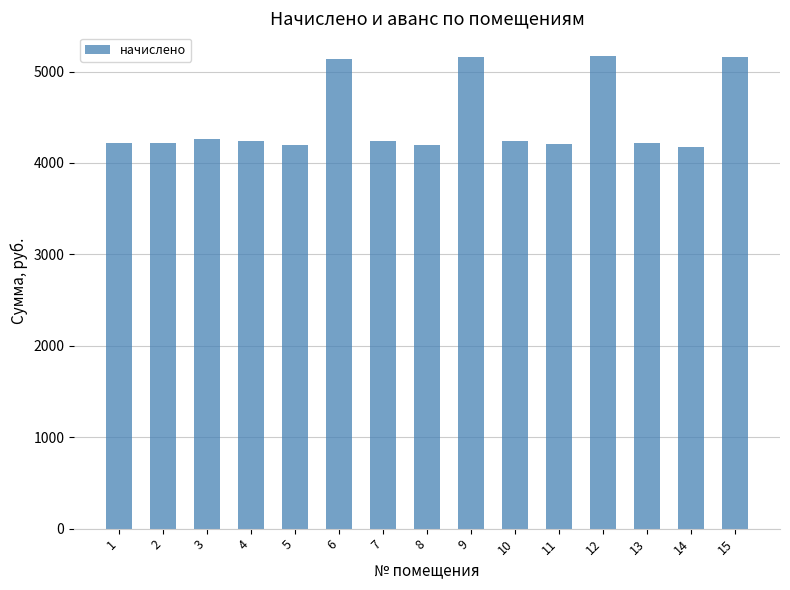

What is the maximum value shown in the chart?

5170.7